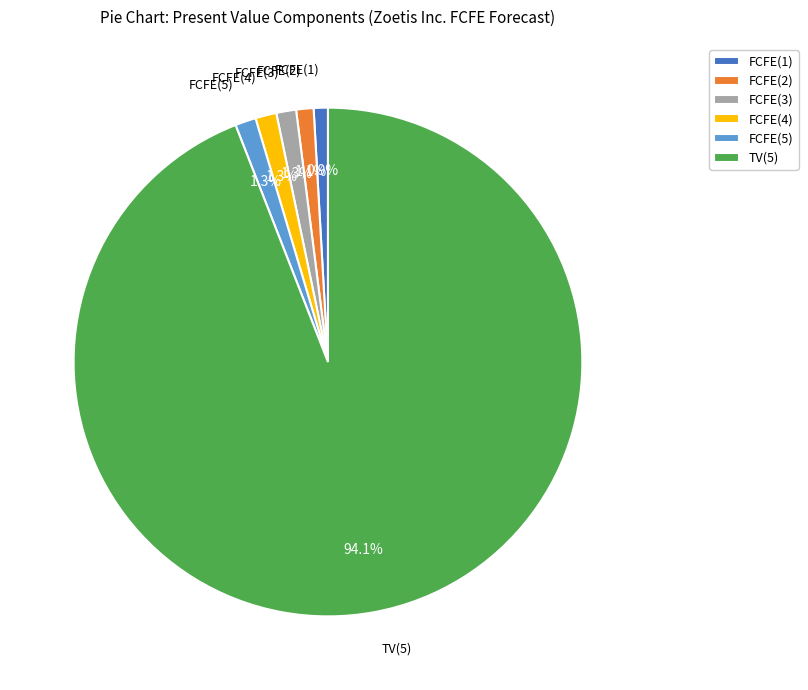

How many segments does this pie chart have?

6